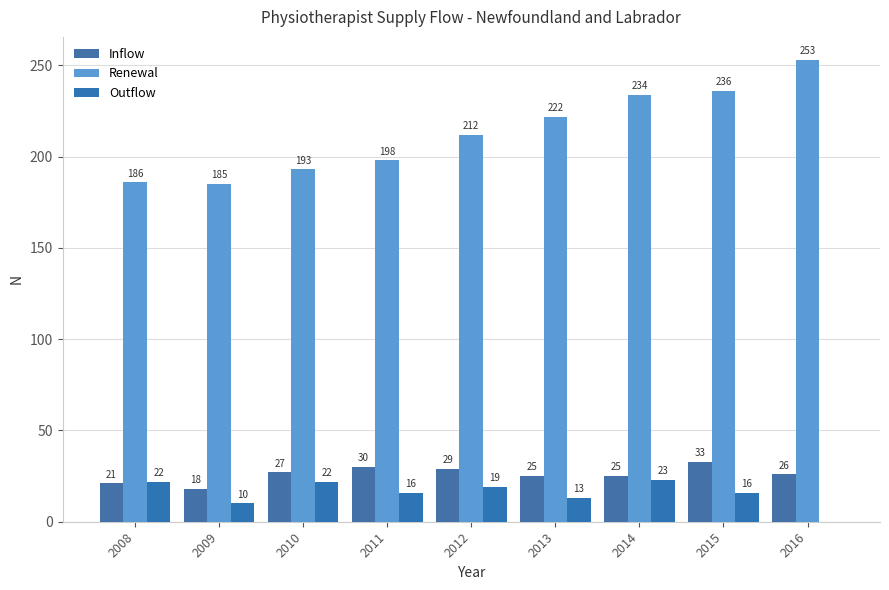

Count the number of categories in the chart.

9